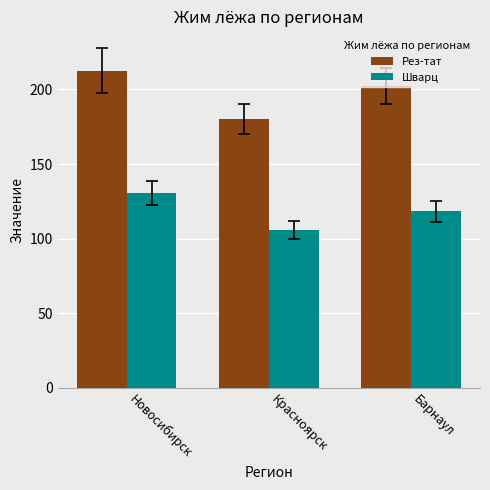

What is the average value of the Рез-тат series?

198.3